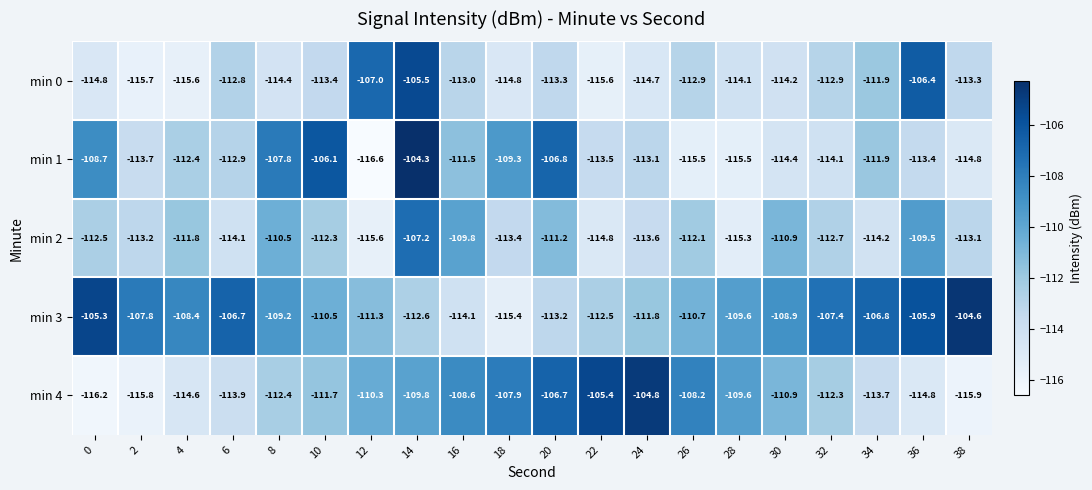

At which category is the sum across all series the highest?

14